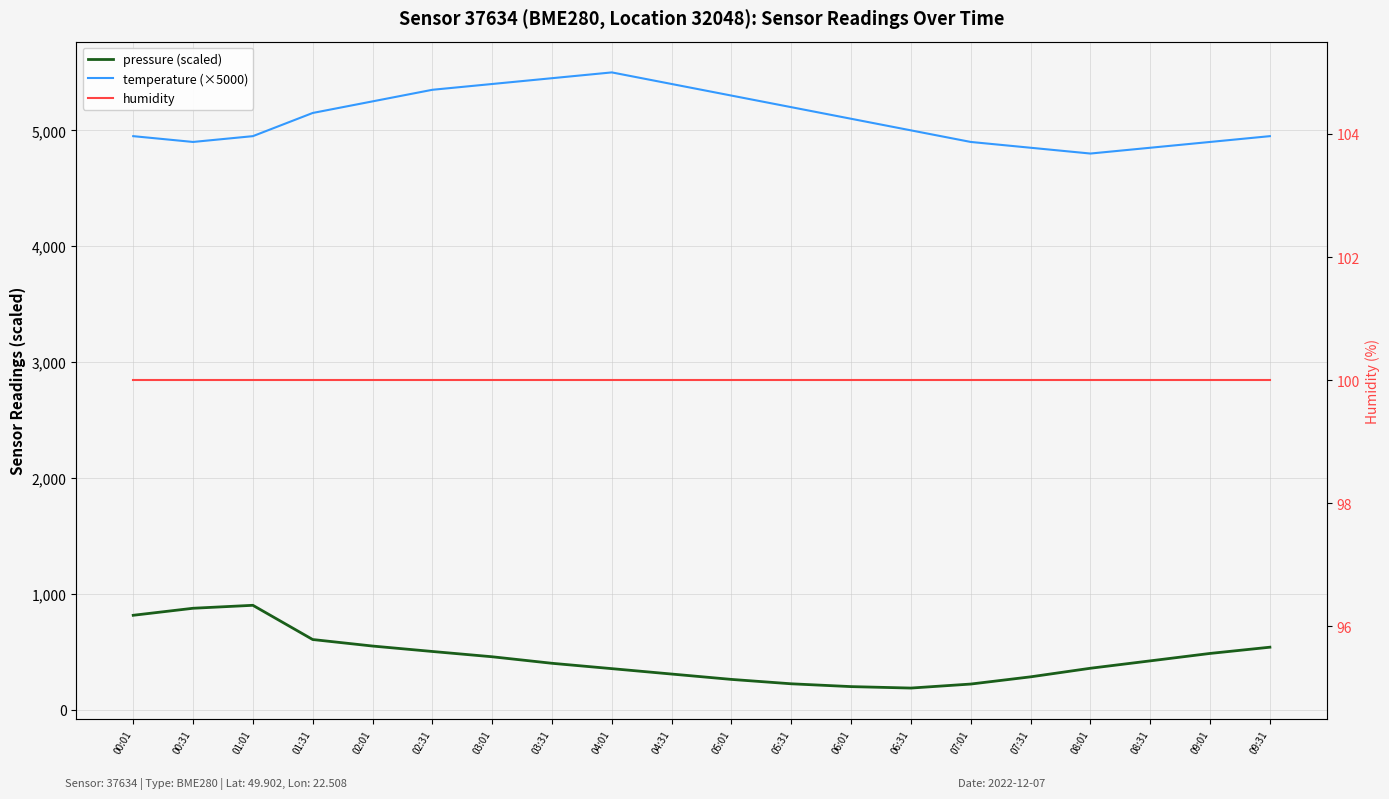

Which series has the widest spread of values?

pressure (scaled)